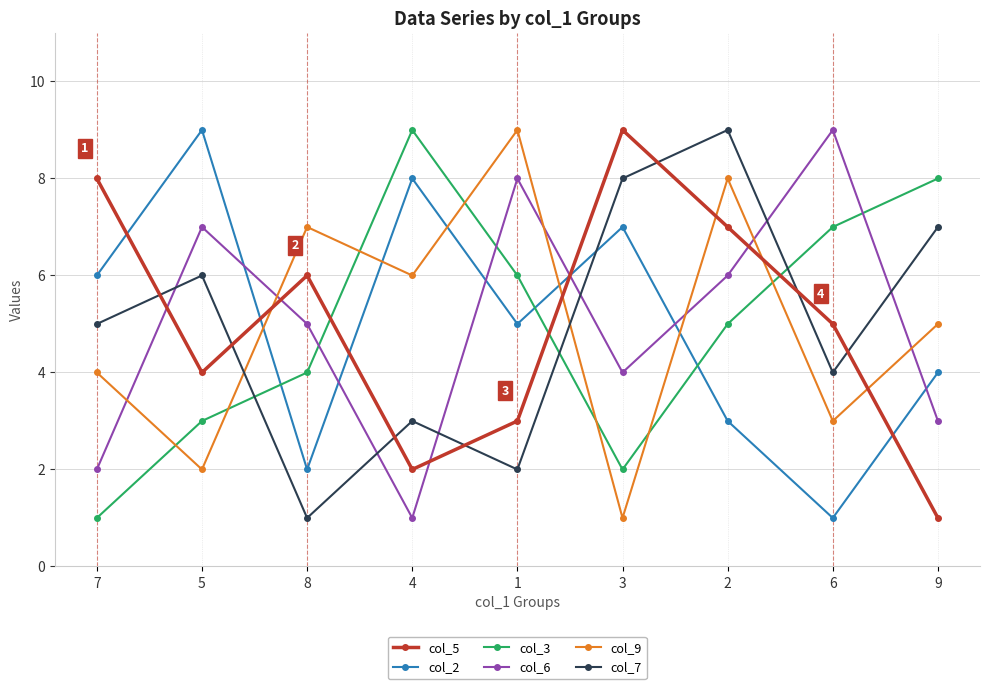

Rank the categories by col_7 value from highest to lowest.

2, 3, 9, 5, 7, 6, 4, 1, 8